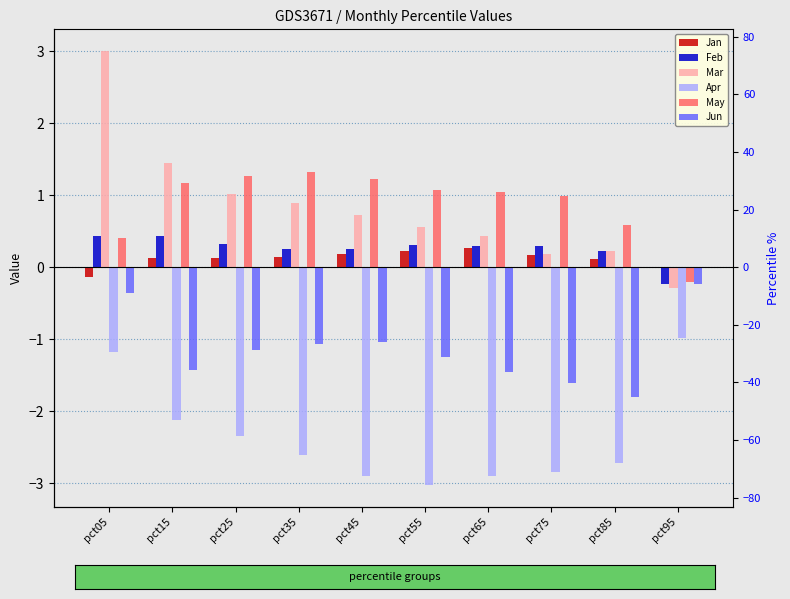

Reading left to right, extract all data points from this chart.

Jan: pct05=-0.1	pct15=0.1	pct25=0.1	pct35=0.1	pct45=0.2	pct55=0.2	pct65=0.3	pct75=0.2	pct85=0.1	pct95=0.0
Feb: pct05=0.4	pct15=0.4	pct25=0.3	pct35=0.3	pct45=0.2	pct55=0.3	pct65=0.3	pct75=0.3	pct85=0.2	pct95=-0.2
Mar: pct05=3.0	pct15=1.4	pct25=1.0	pct35=0.9	pct45=0.7	pct55=0.6	pct65=0.4	pct75=0.2	pct85=0.2	pct95=-0.3
Apr: pct05=-1.2	pct15=-2.1	pct25=-2.3	pct35=-2.6	pct45=-2.9	pct55=-3.0	pct65=-2.9	pct75=-2.9	pct85=-2.7	pct95=-1.0
May: pct05=0.4	pct15=1.2	pct25=1.3	pct35=1.3	pct45=1.2	pct55=1.1	pct65=1.0	pct75=1.0	pct85=0.6	pct95=-0.2
Jun: pct05=-0.4	pct15=-1.4	pct25=-1.2	pct35=-1.1	pct45=-1.0	pct55=-1.3	pct65=-1.5	pct75=-1.6	pct85=-1.8	pct95=-0.2